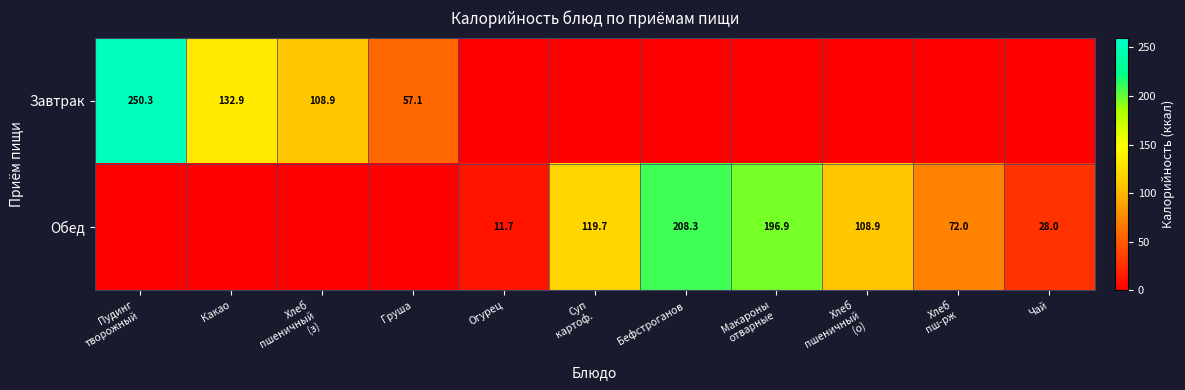

The value of Завтрак at Груша is 57.1. True or false?

True